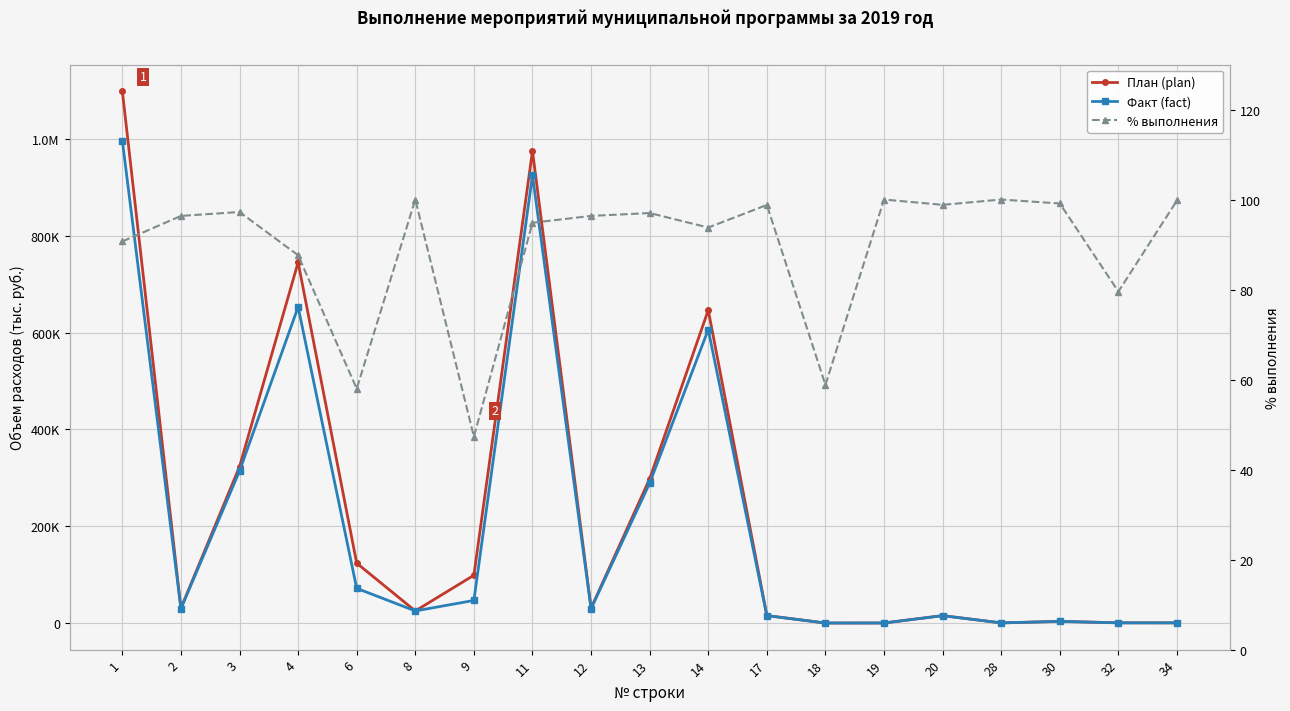

What is the total value across all series at 19?

326.0